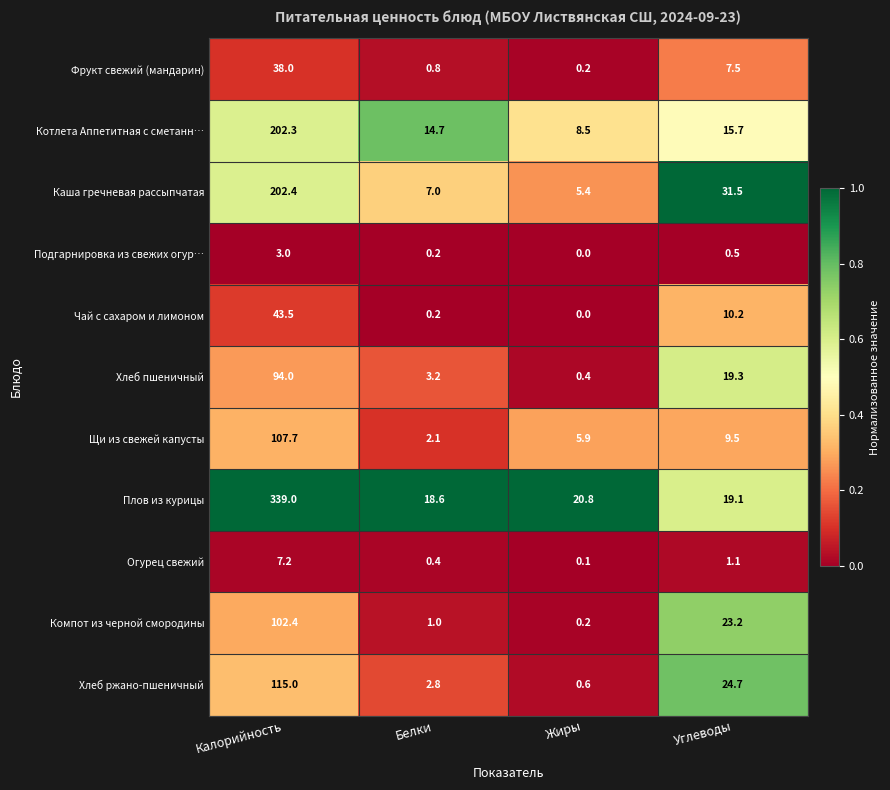

At which category does the chart reach its peak across all series?

Калорийность